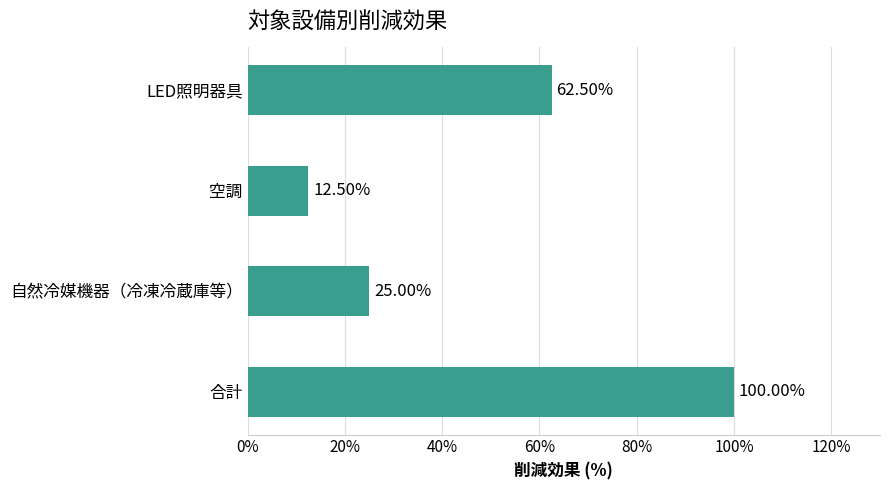

List the labels in order of value, largest first.

合計, LED照明器具, 自然冷媒機器（冷凍冷蔵庫等）, 空調